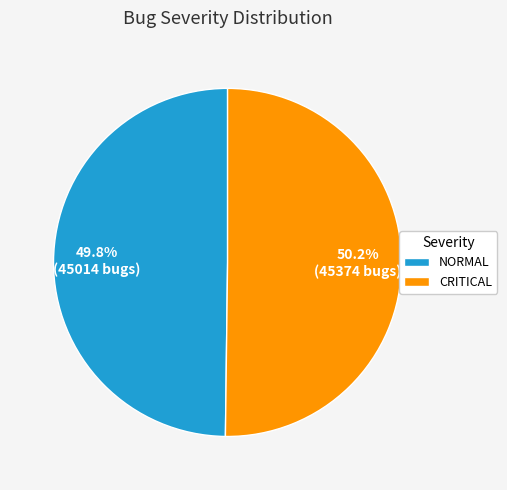

Does any single category account for the majority?

Yes